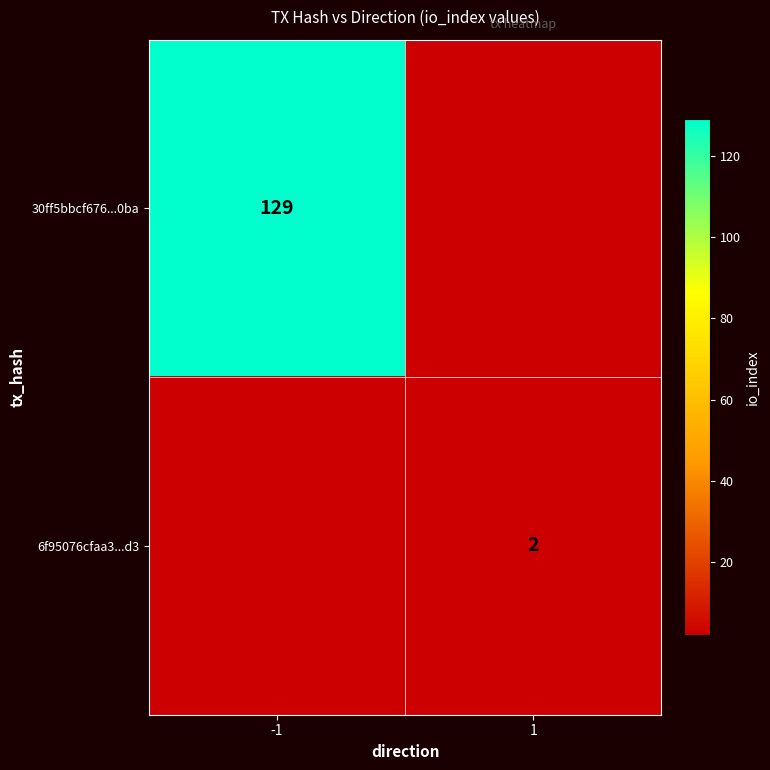

At how many categories does at least one series exceed 5?

1